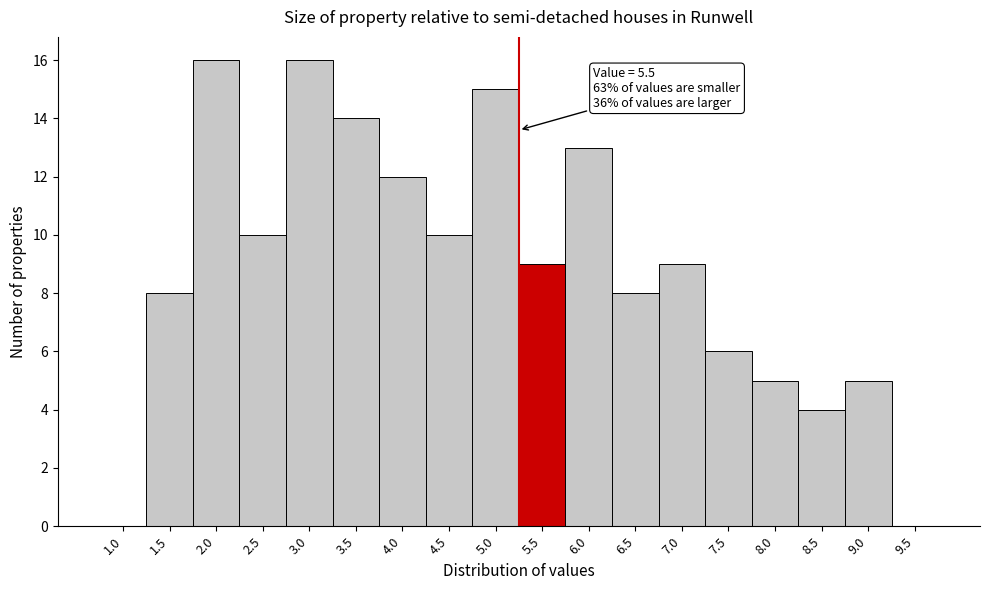

Reading left to right, list all the values displayed in this chart.

1.0=0	1.5=8	2.0=16	2.5=10	3.0=16	3.5=14	4.0=12	4.5=10	5.0=15	5.5=9	6.0=13	6.5=8	7.0=9	7.5=6	8.0=5	8.5=4	9.0=5	9.5=0